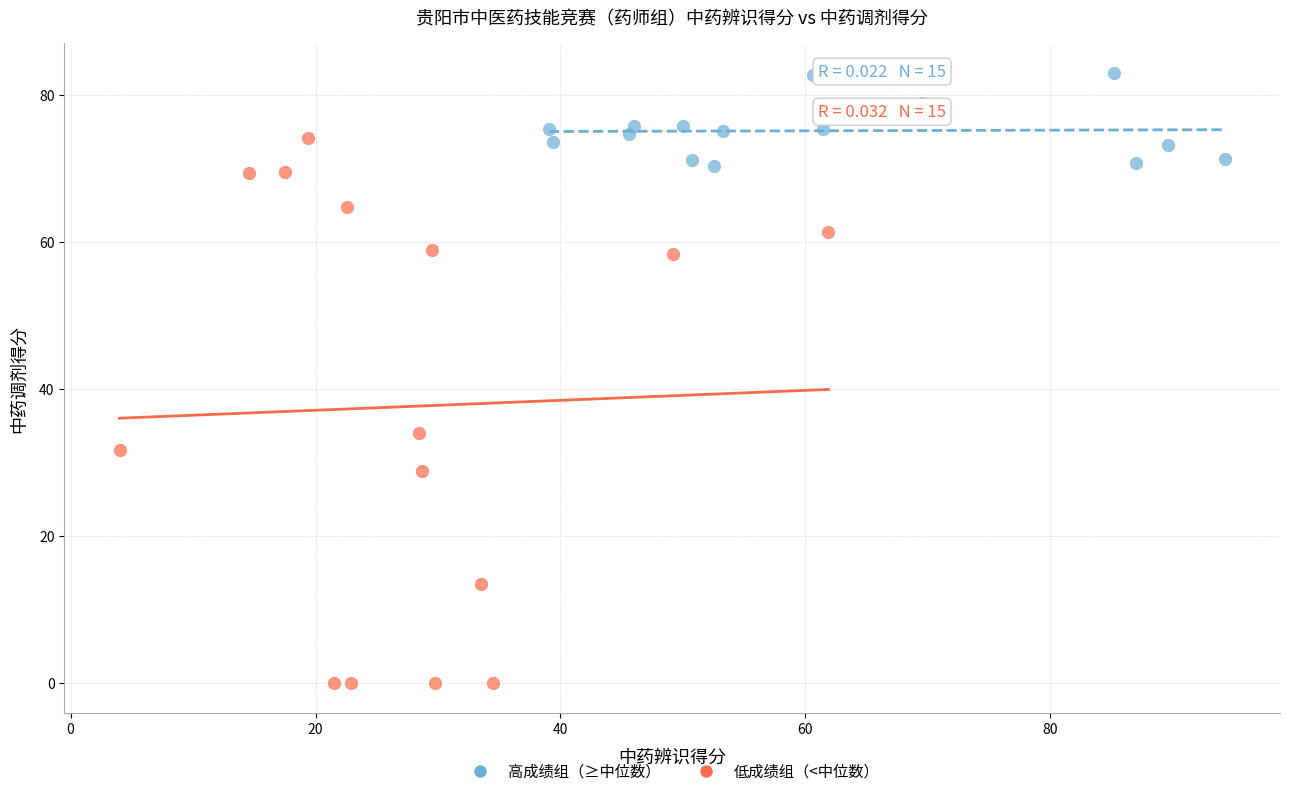

Which series contains the lowest Y value?

低成绩组（<中位数）